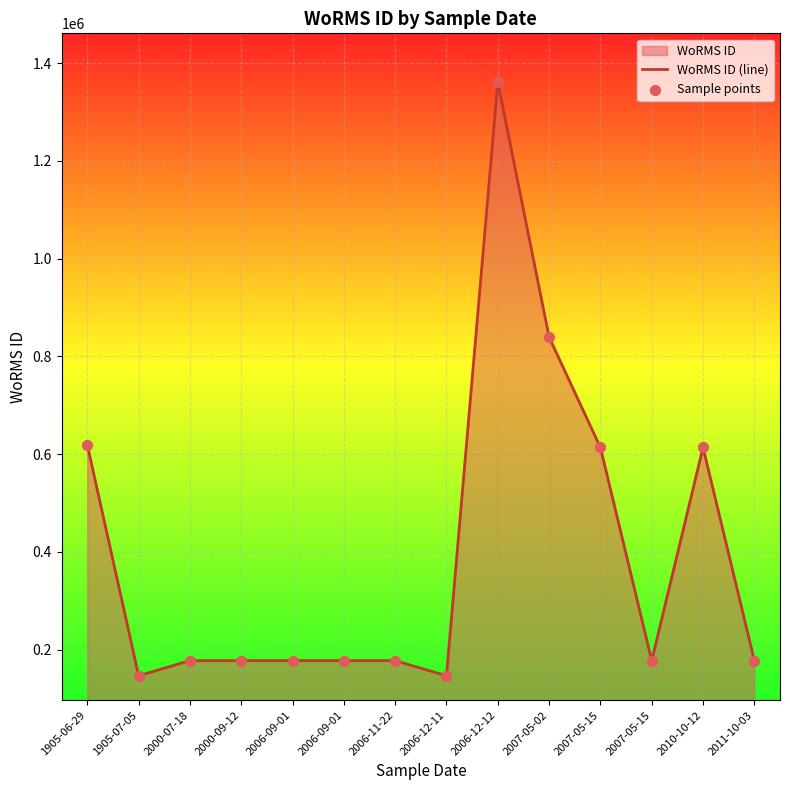

Which series has the widest spread of Y values?

WoRMS ID (line)